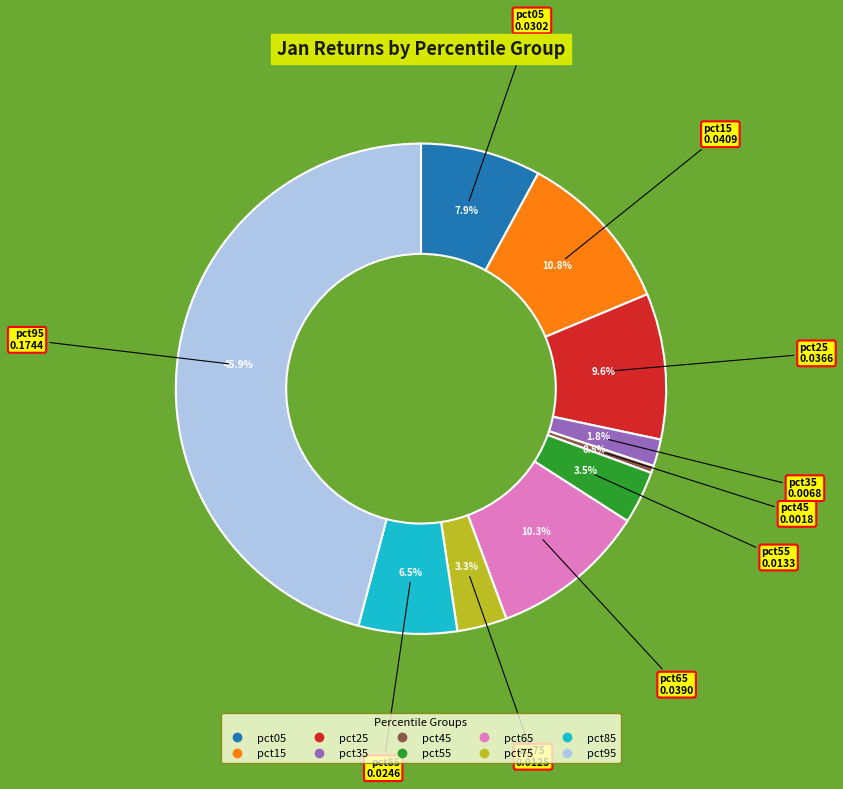

To the nearest percent, what is the difference between the largest and smallest slice percentages?

45%